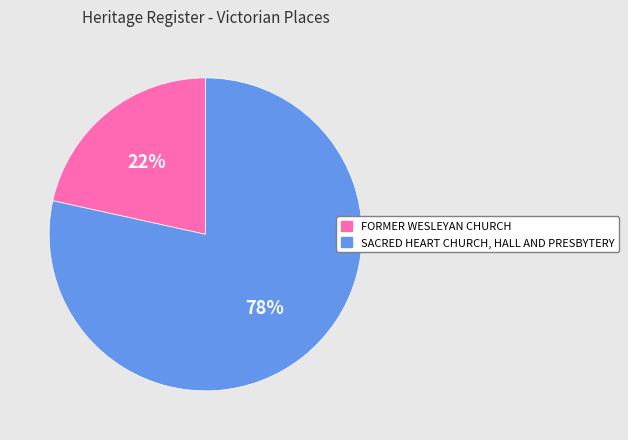

Count the number of slices in the pie.

2